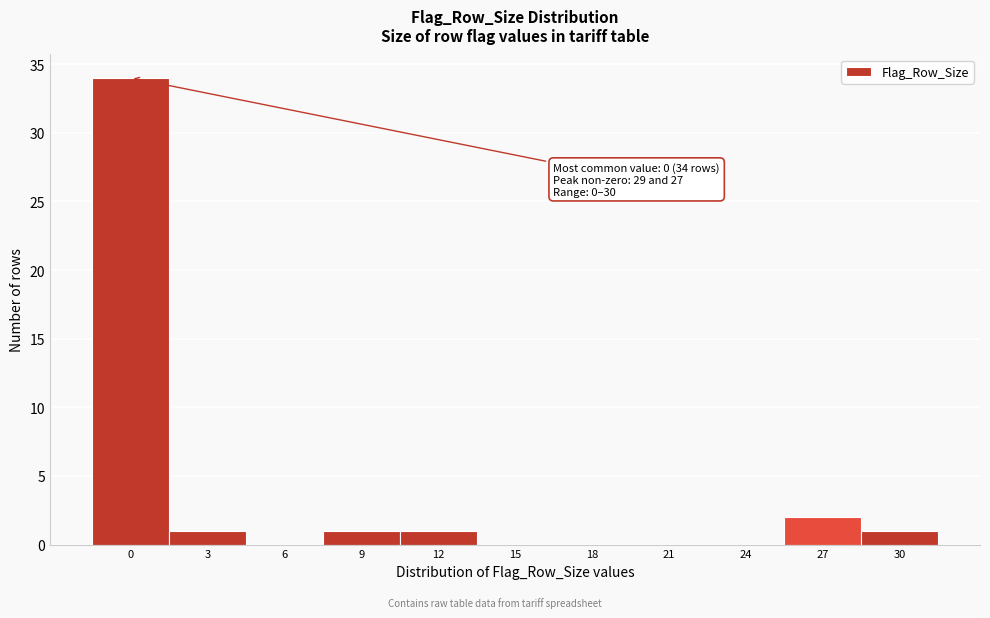

Reading left to right, what are all the values shown in this chart?

0=34	3=1	6=0	9=1	12=1	15=0	18=0	21=0	24=0	27=2	30=1